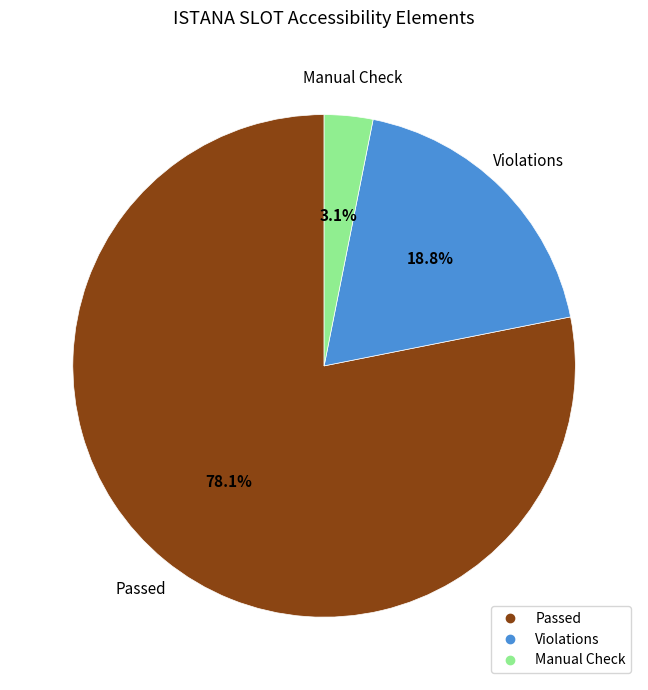

Is there any slice that represents more than half of the pie?

Yes